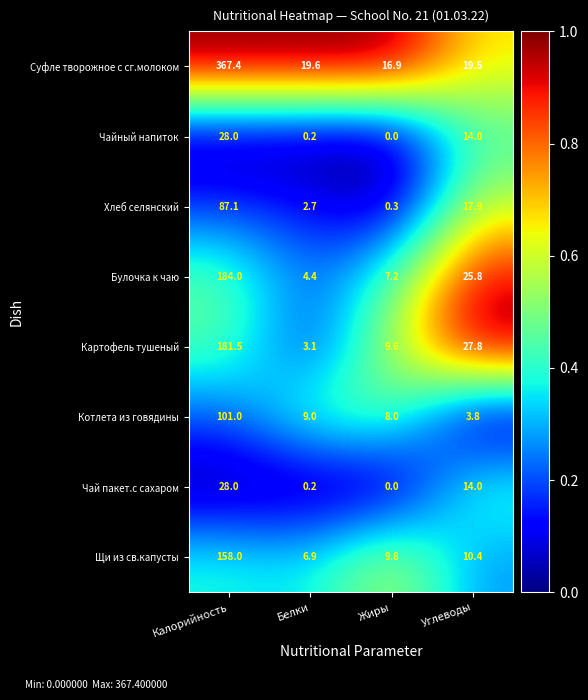

True or false: Хлеб селянский has a value of 2.7 at Белки.

True